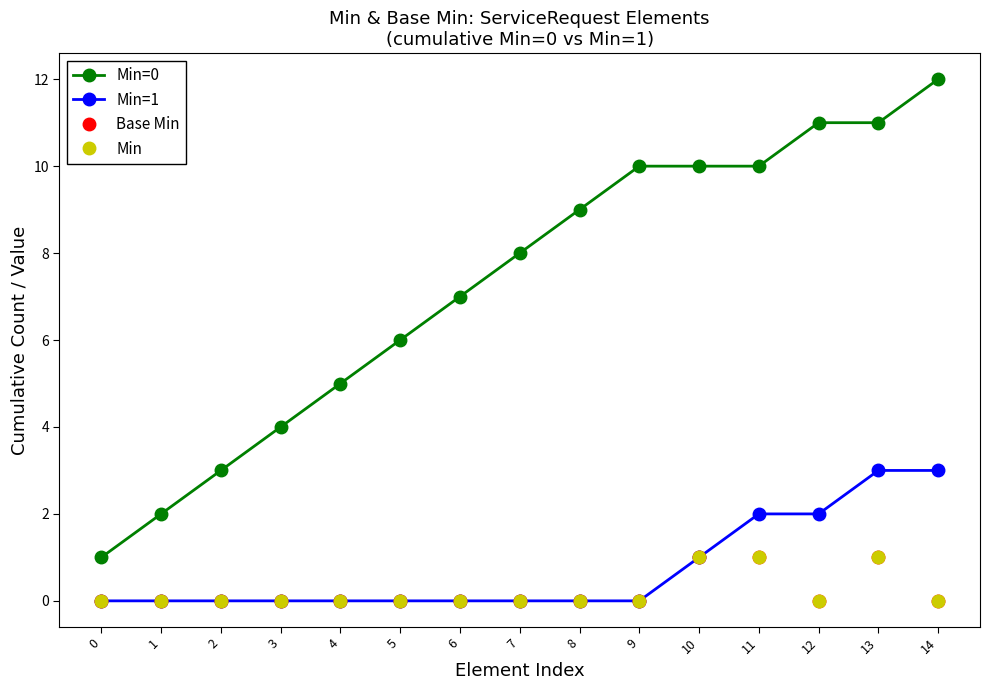

Where is the first local maximum for Base Min?

13